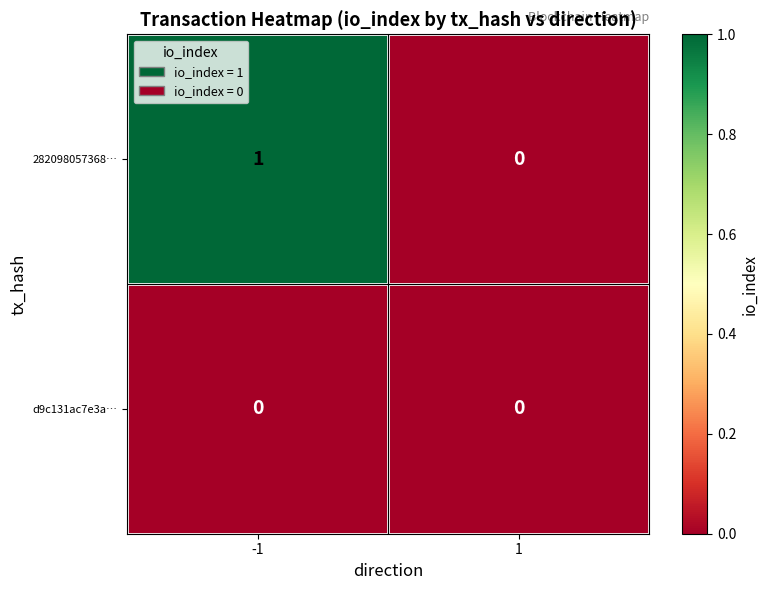

List the labels in order of 282098057368… value, largest first.

-1, 1